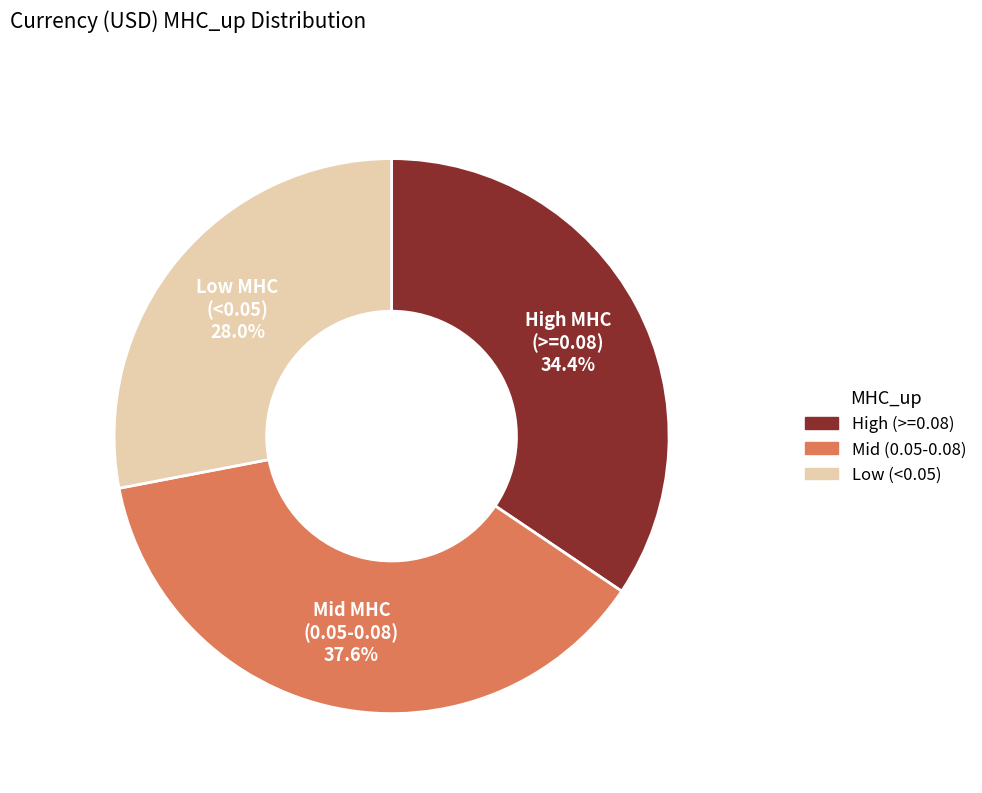

To the nearest percent, what is the average slice percentage?

33%